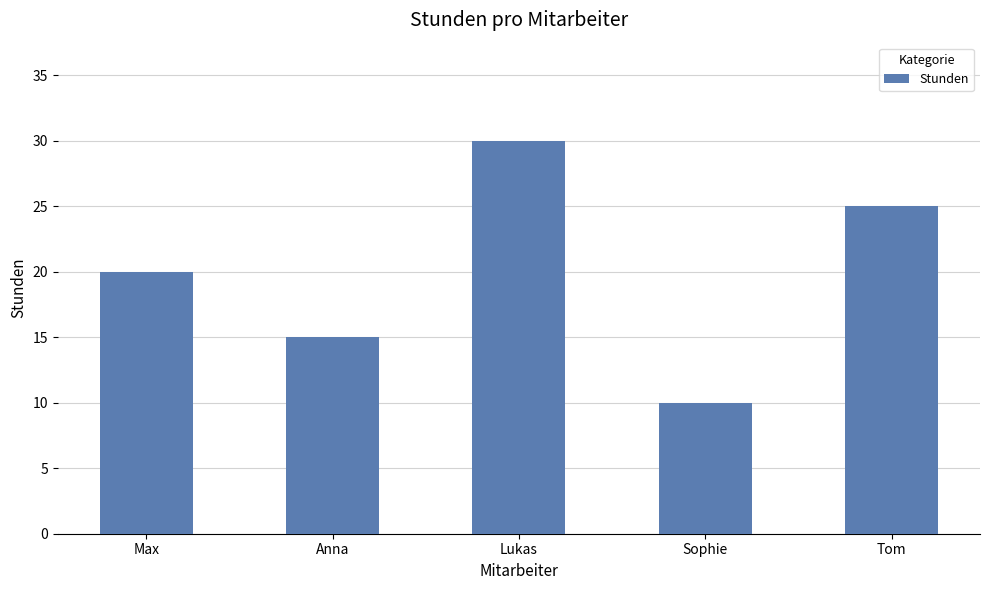

Which category has the lowest value across all series?

Sophie